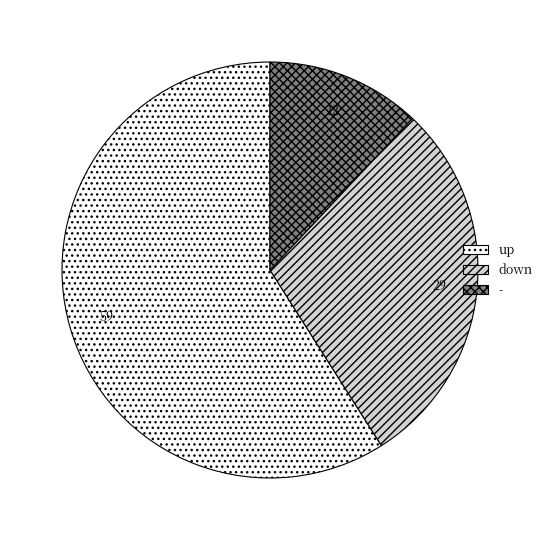

True or false: down accounts for 37% of the total.

False